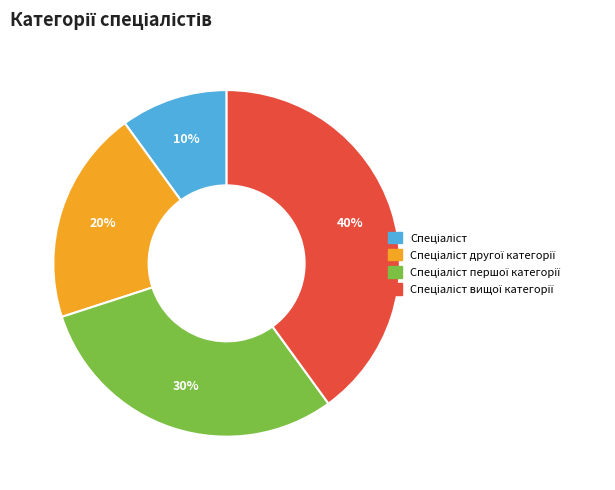

To the nearest percent, what is the difference between the largest and smallest slice percentages?

30%